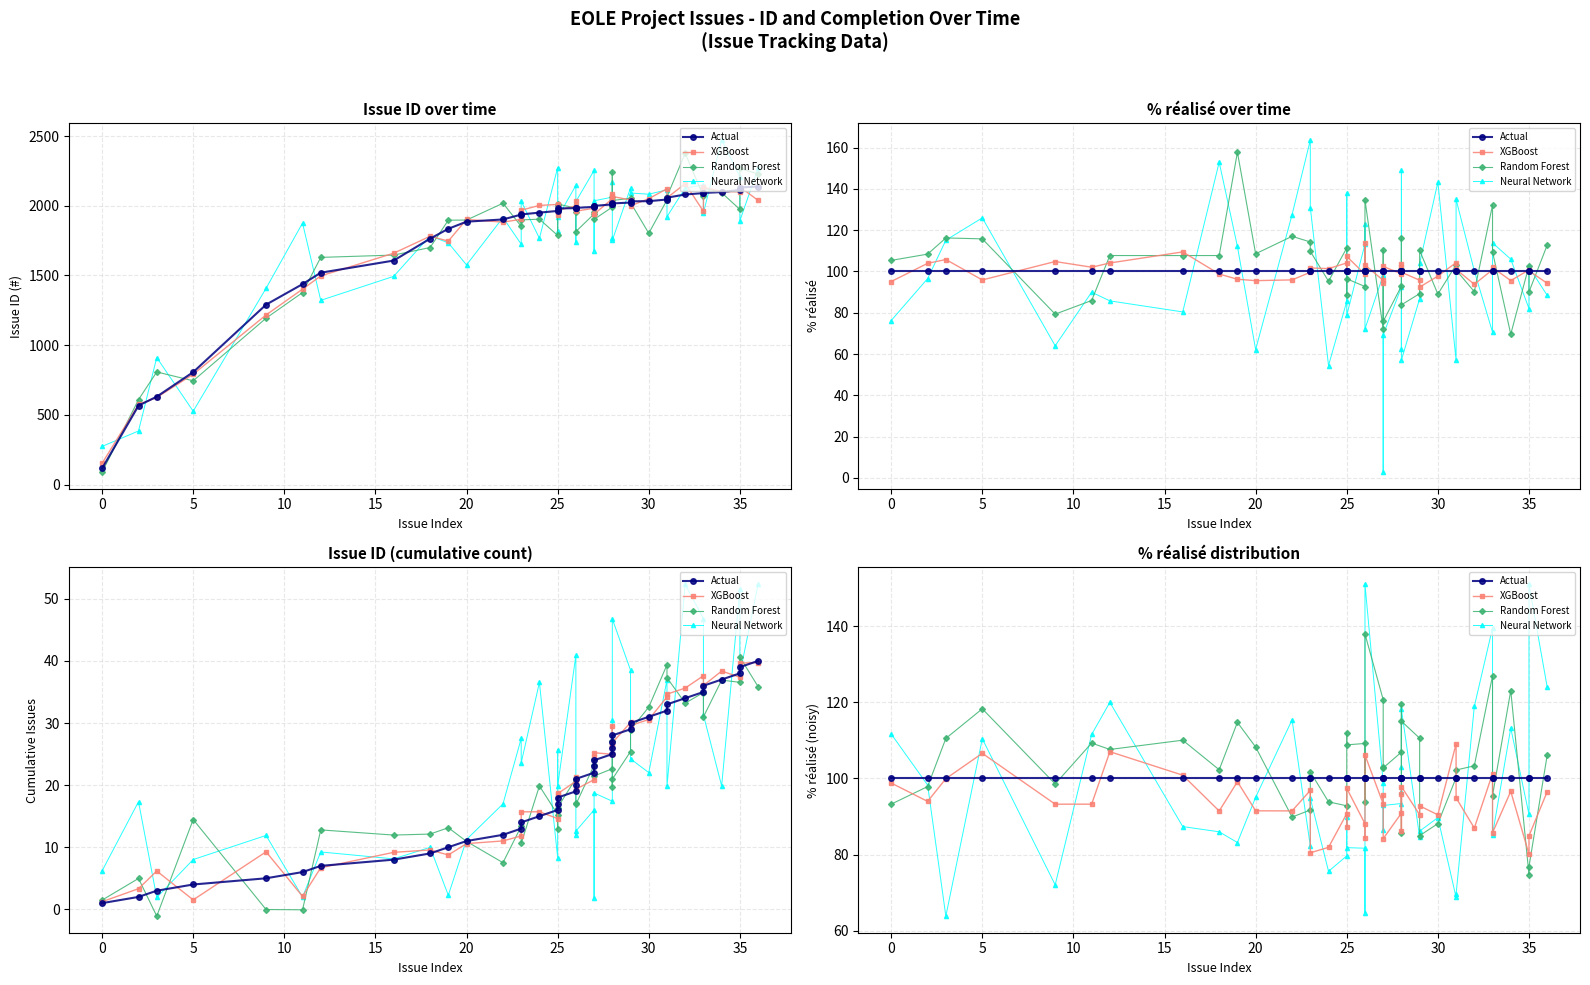

What is the lowest value of the Actual series?

100.0